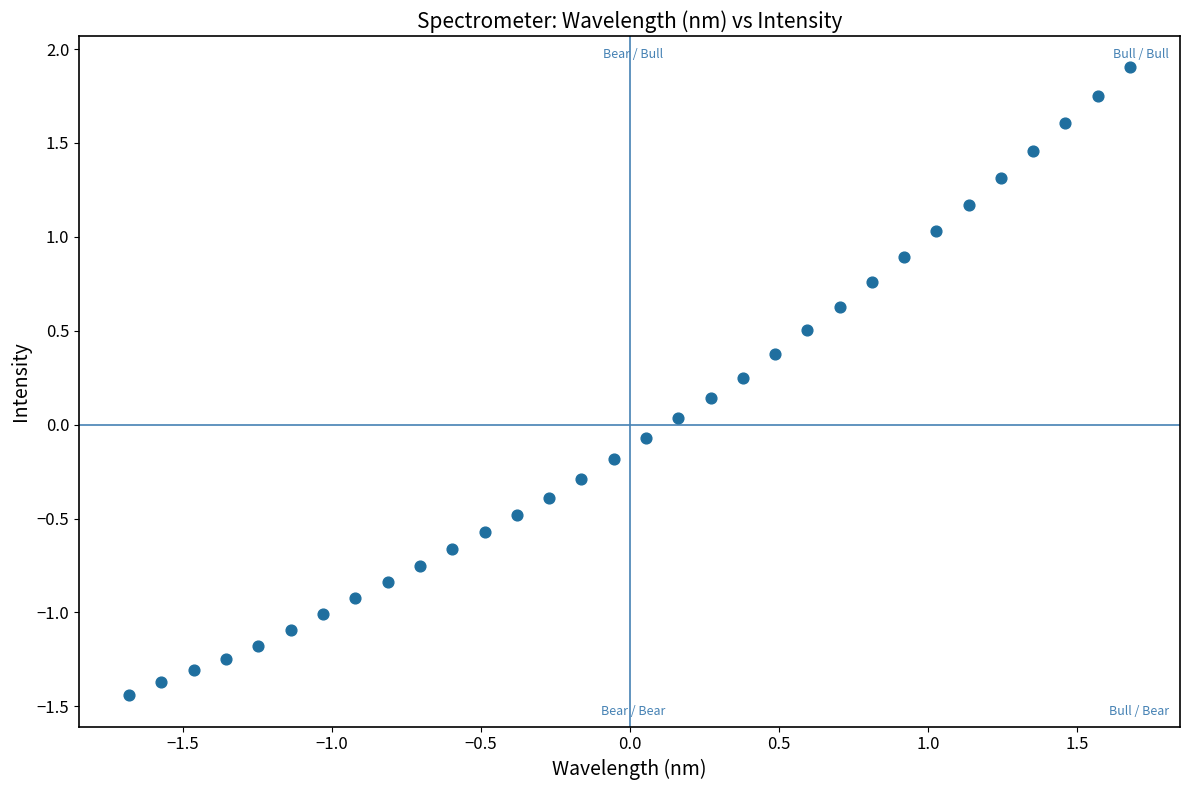

What is the range of Y values (max minus min)?

3.3